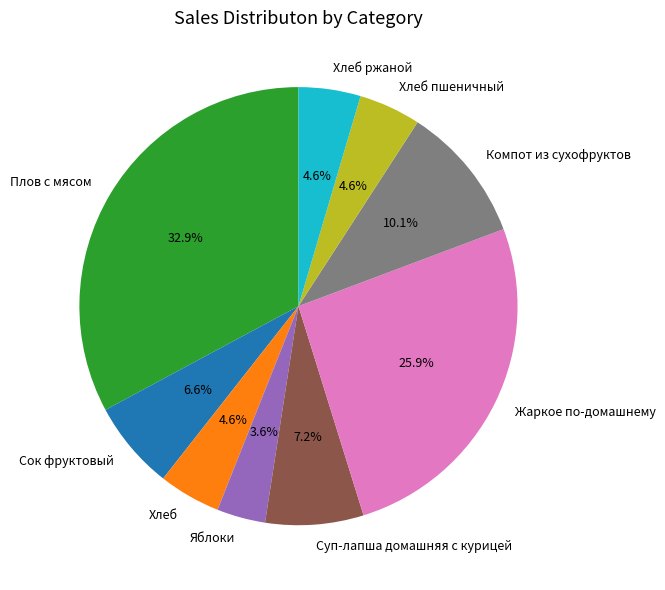

Does any single category account for the majority?

No